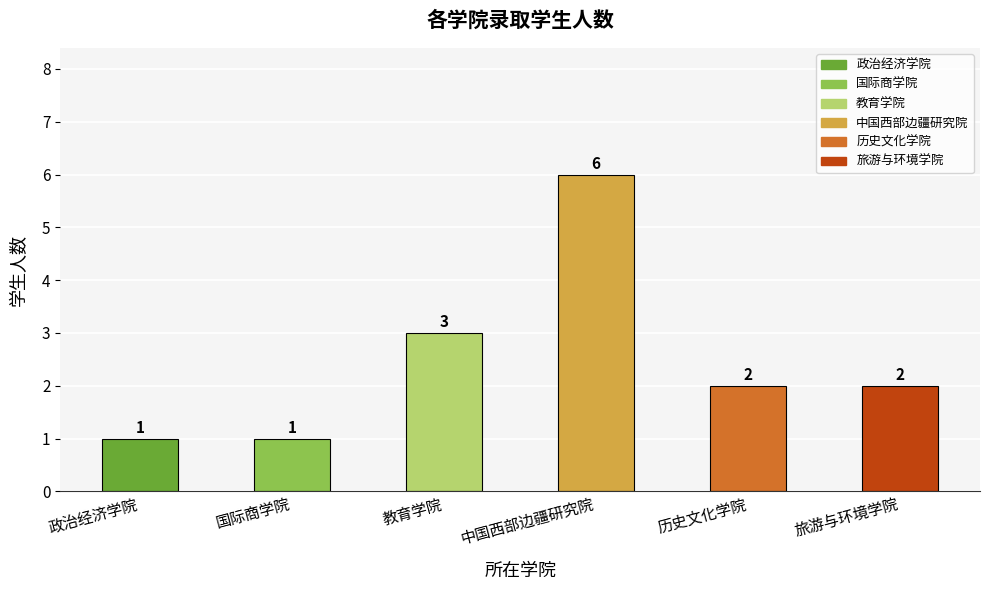

Reading left to right, what are all the values shown in this chart?

1	1	3	6	2	2